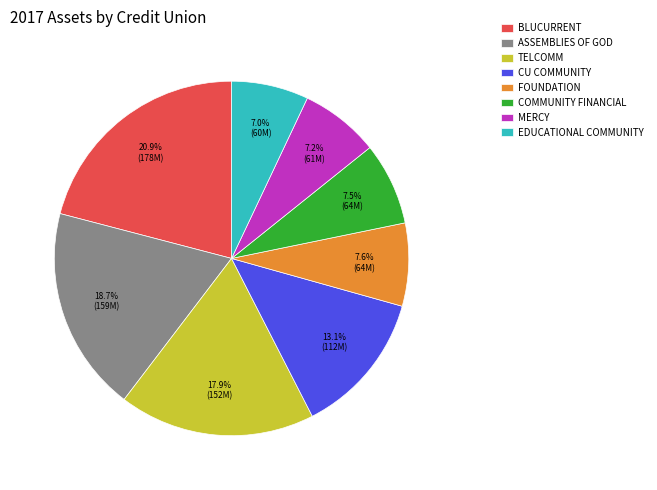

Is BLUCURRENT the majority of the pie?

No